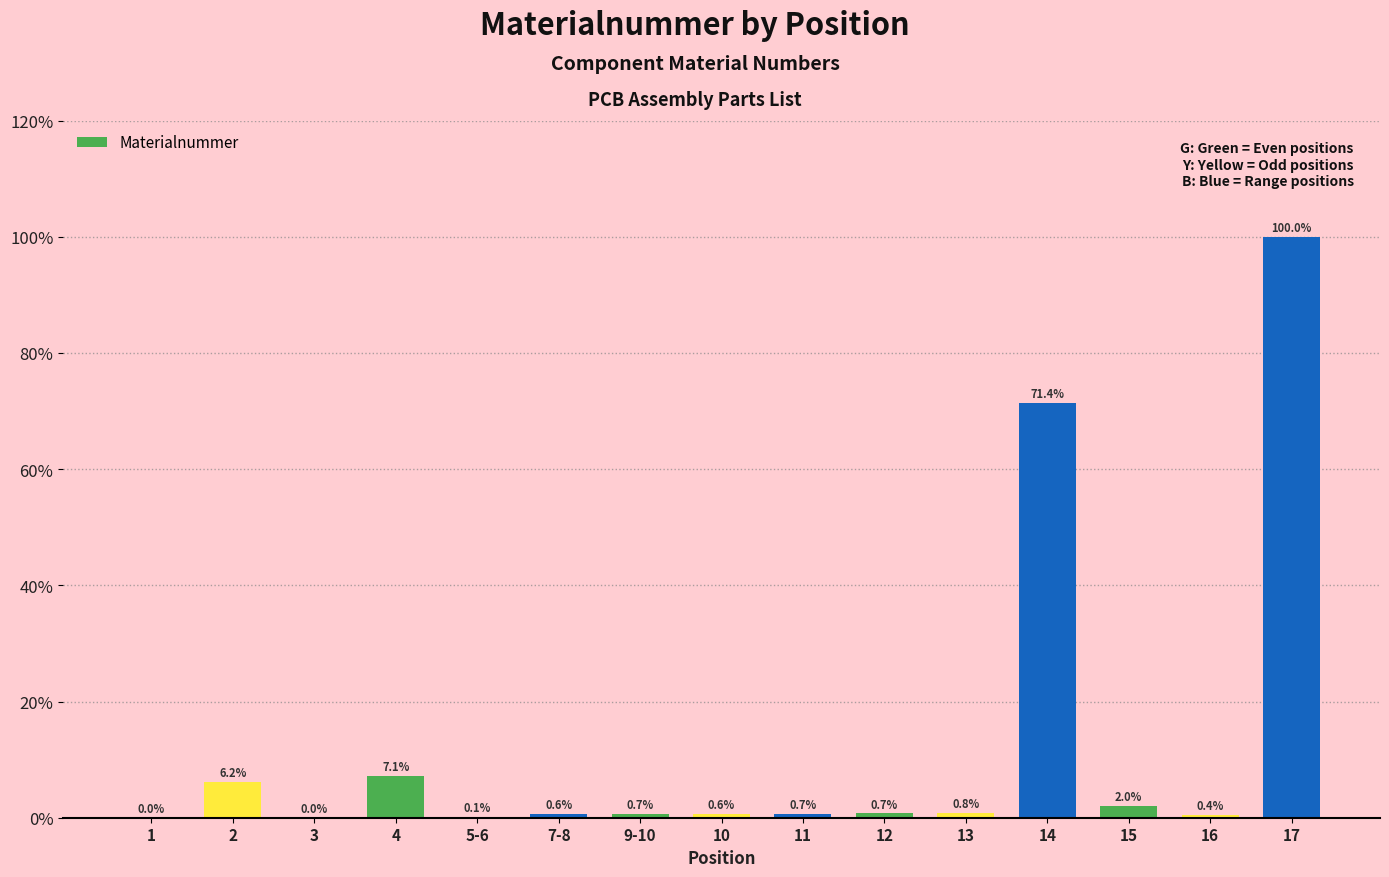

Read the value at 7-8.

0.6